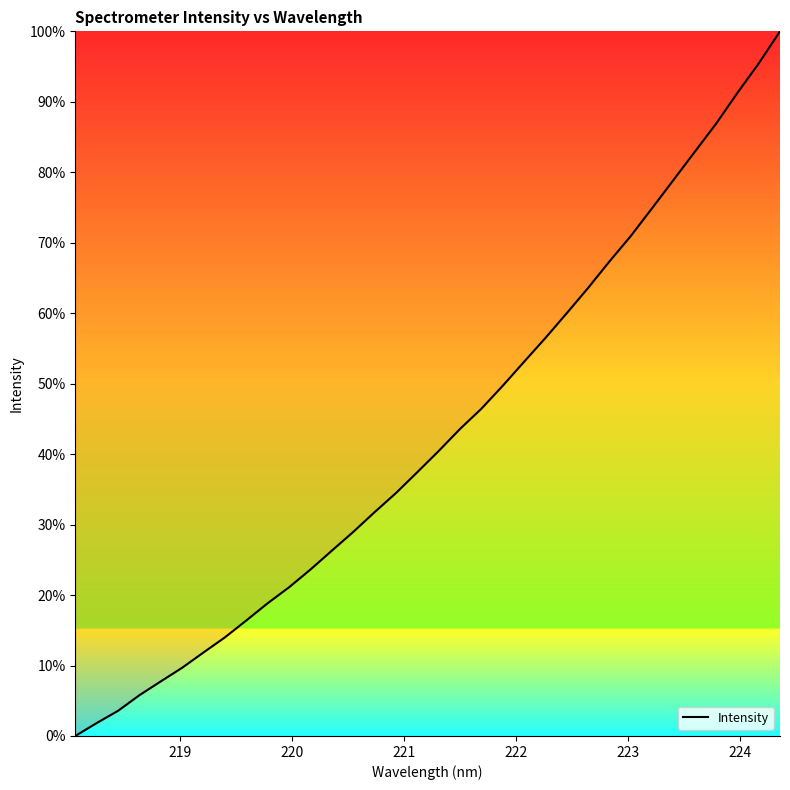

How many categories are shown in the chart?

34